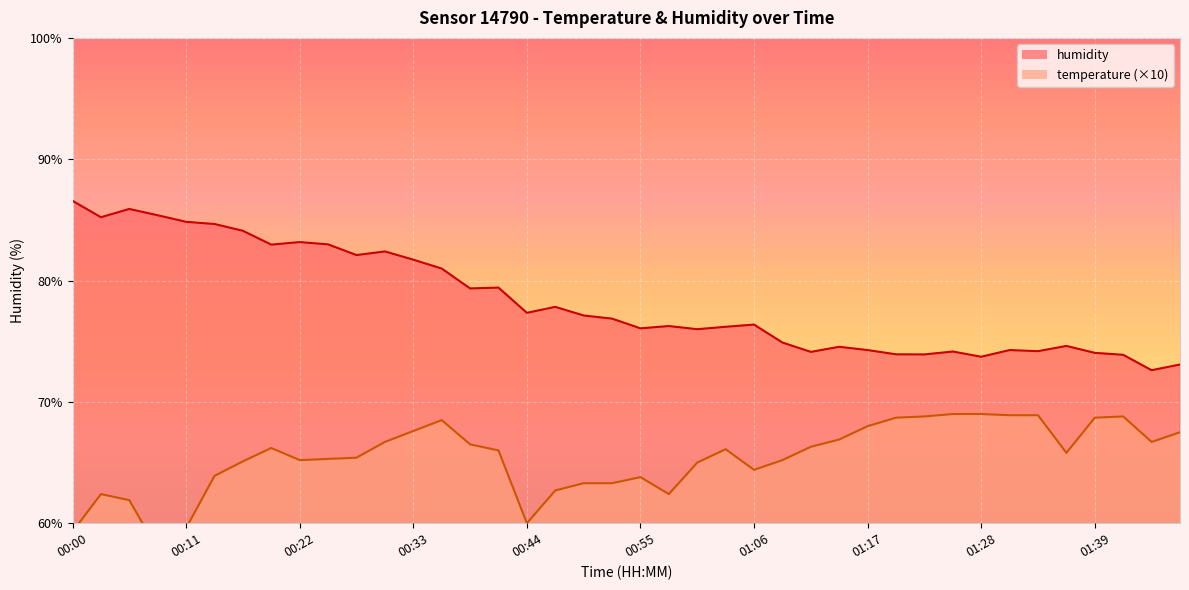

Between 00:36 and 01:12, which series saw the biggest shift?

humidity